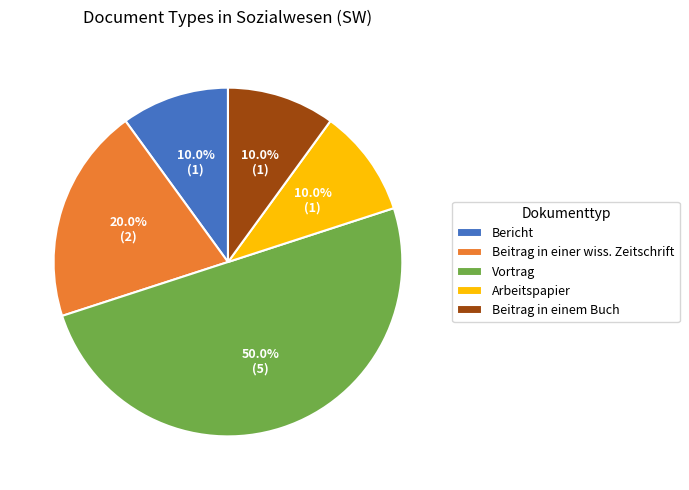

How many slices are in this pie chart?

5